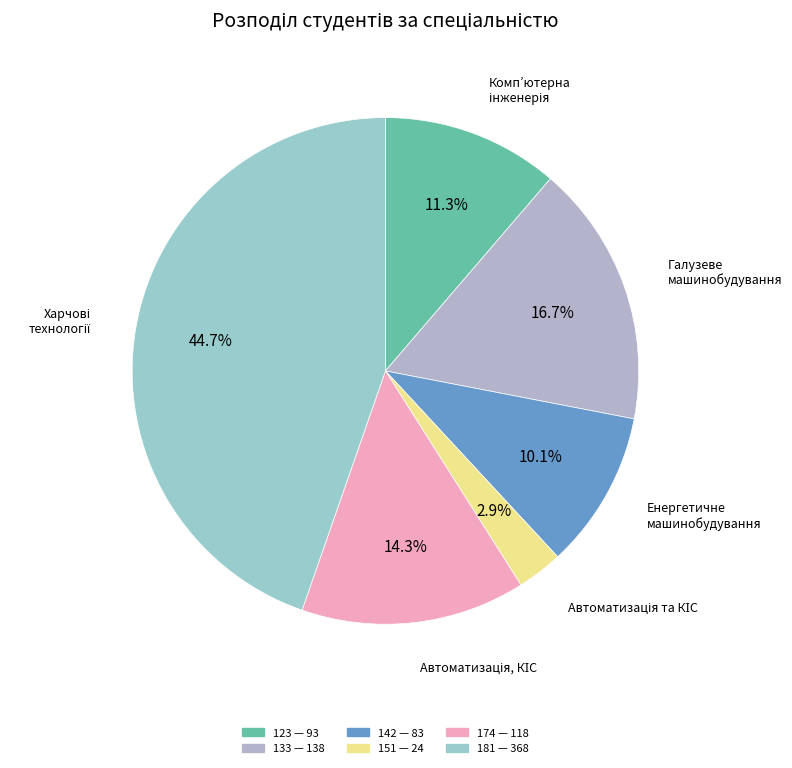

Count the number of slices in the pie.

6